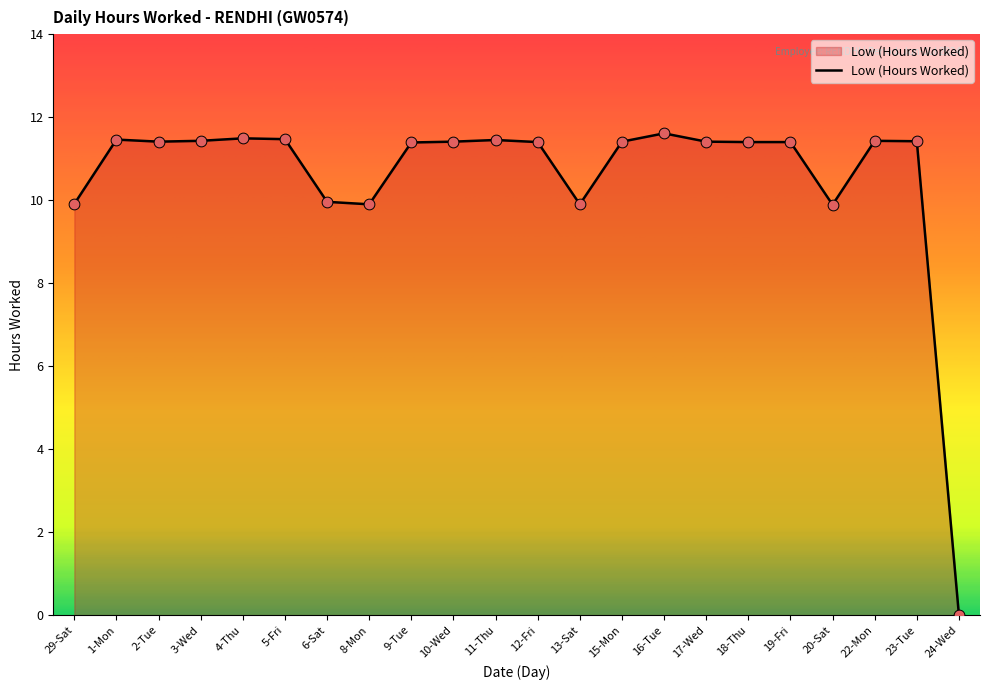

What is the change in value from 17-Wed to 24-Wed?

-11.4